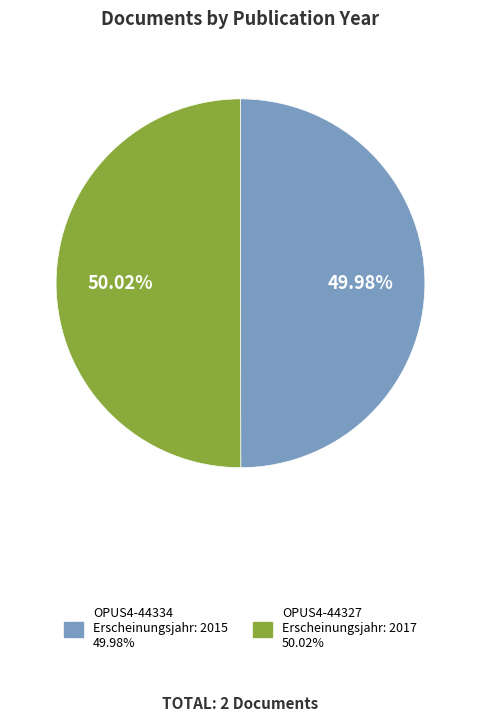

To the nearest percent, what is the average slice percentage?

50%